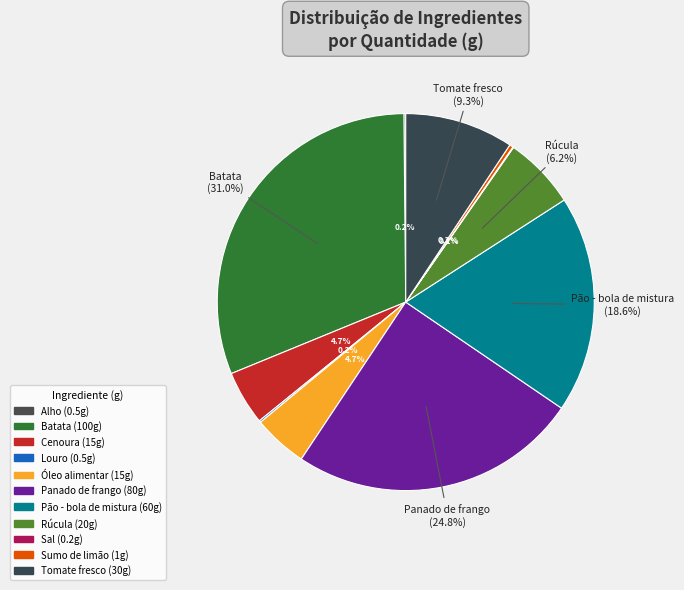

Which slice is the smallest?

Sal